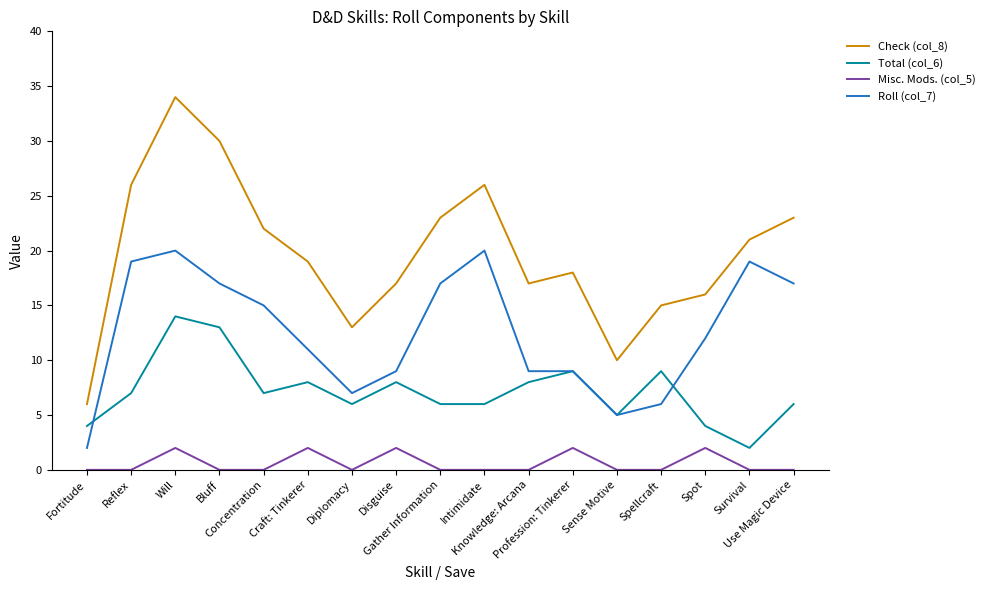

Between Concentration and Craft: Tinkerer, which series saw the biggest shift?

Roll (col_7)